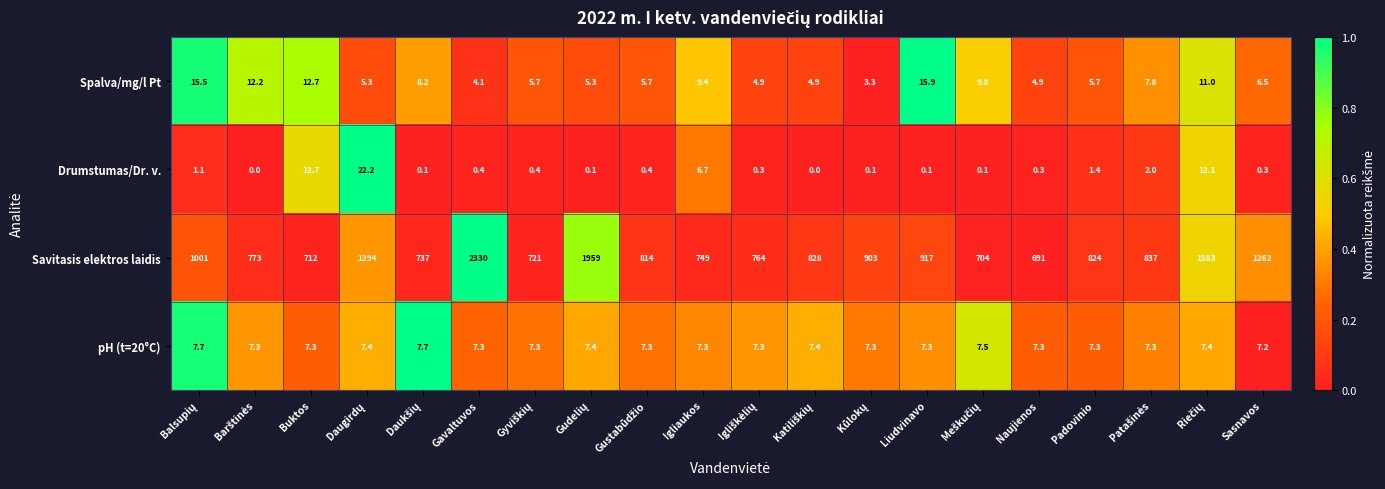

Is it true that pH (t=20°C) equals 7.3 at Naujienos?

True